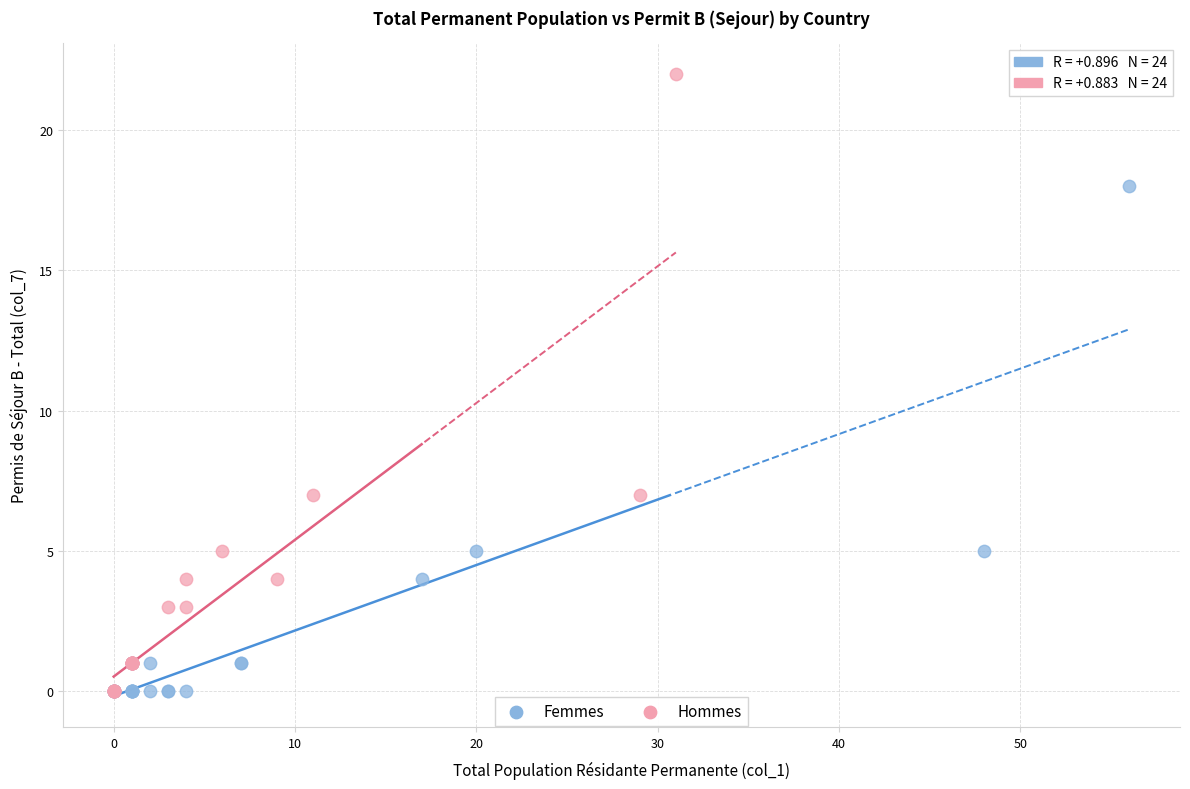

Which series reaches the maximum Y coordinate?

Hommes